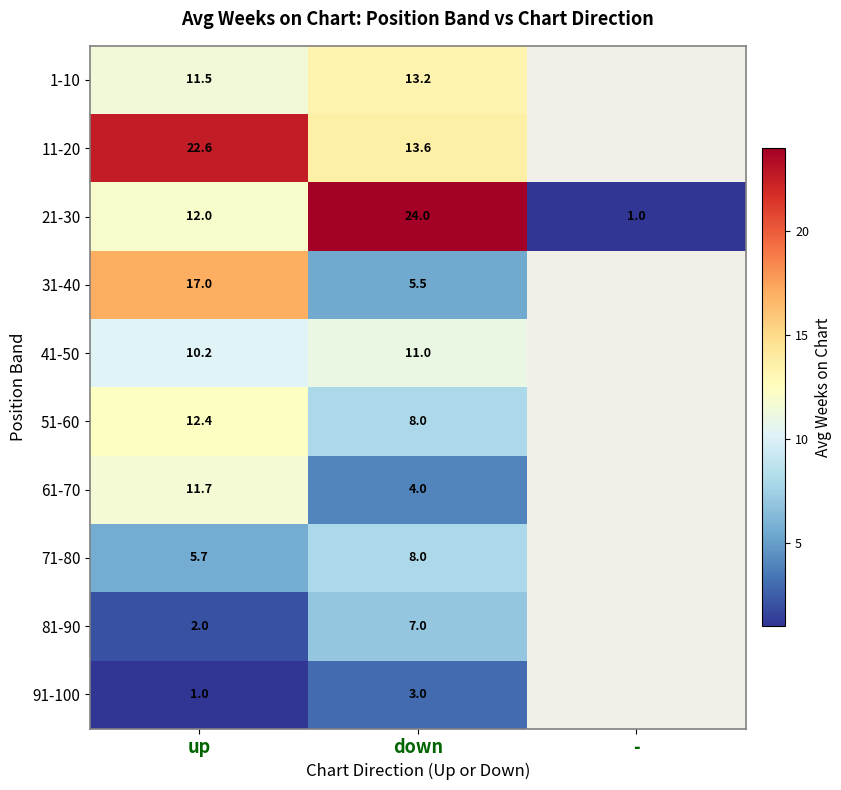

What is the smallest value displayed?

1.0